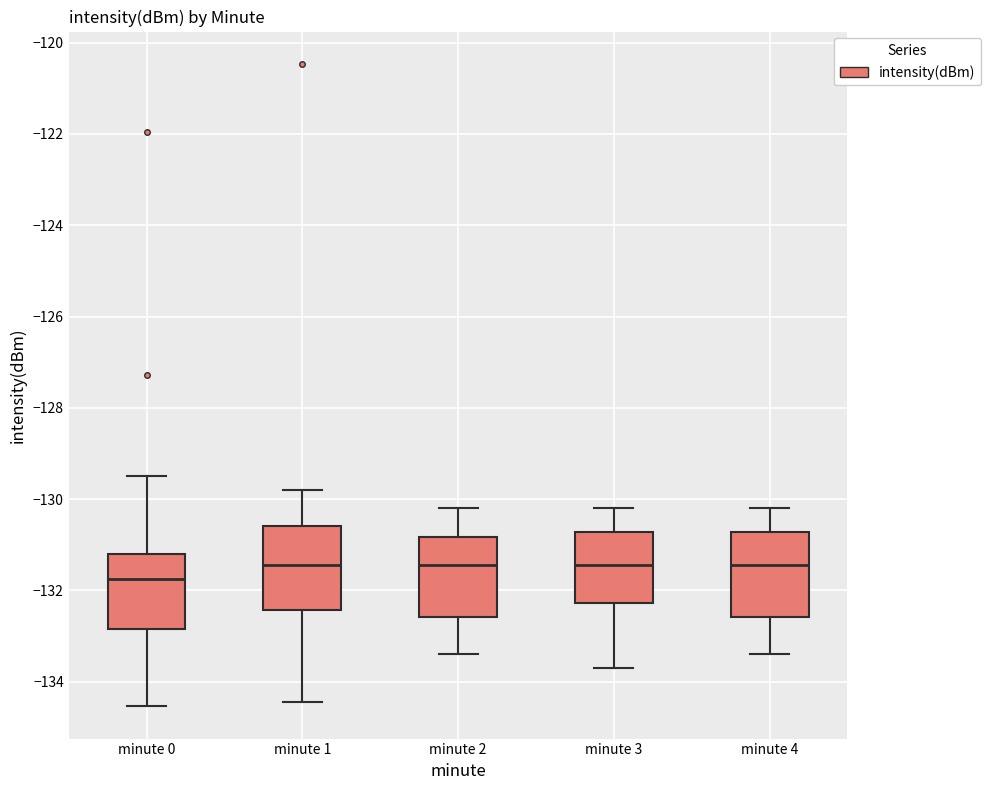

Reading left to right, read every box against the y-axis: the position of its median line, the range the box covers, and the ends of its whiskers. The values are not printed on the chart, so give them approximately, as read against the axis.

minute 0: median -131.8, box -132.8 to -131.2, whiskers -134.6 to -129.6
minute 1: median -131.4, box -132.4 to -130.6, whiskers -134.4 to -129.8
minute 2: median -131.4, box -132.6 to -130.8, whiskers -133.4 to -130.2
minute 3: median -131.4, box -132.2 to -130.8, whiskers -133.6 to -130.2
minute 4: median -131.4, box -132.6 to -130.8, whiskers -133.4 to -130.2